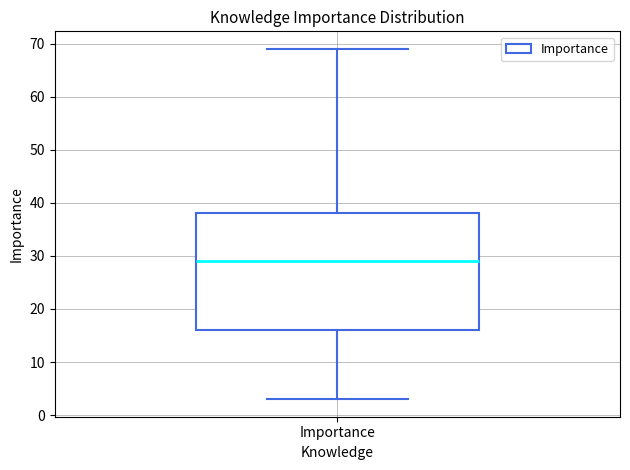

Where is the upper edge of the box for Importance on the y-axis? The values are not printed on the chart, so give them approximately, as read against the axis.

38